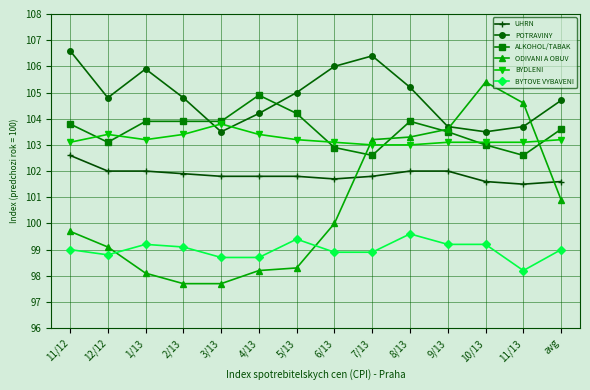

The value of BYTOVE VYBAVENI at 3/13 is 45.5. True or false?

False